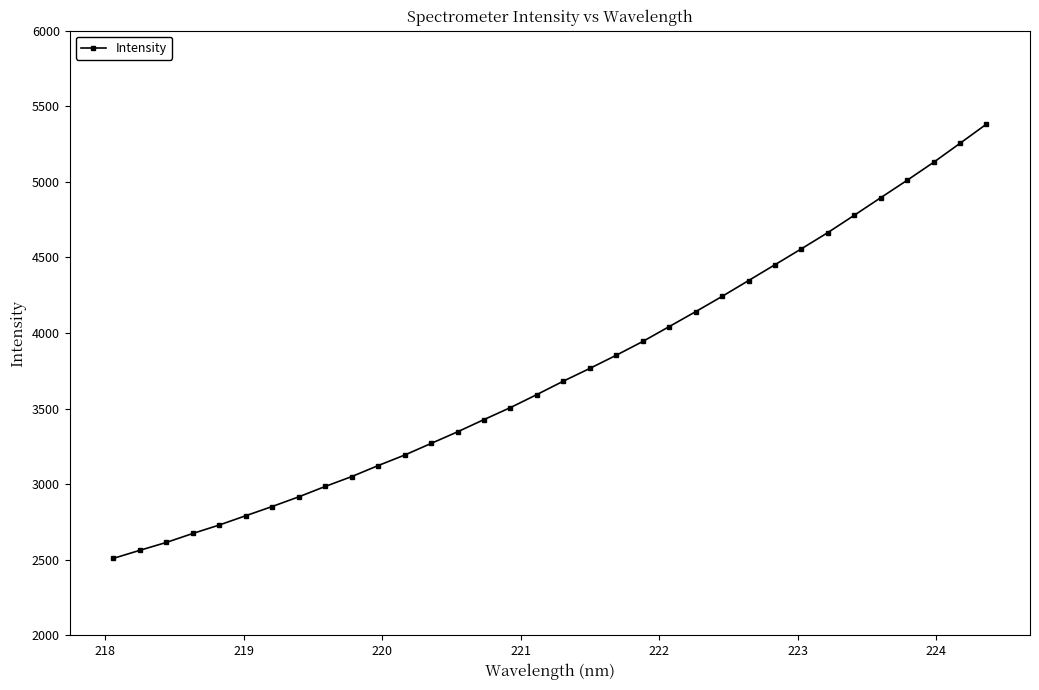

Does the chart display data point markers on the line(s)?

Yes